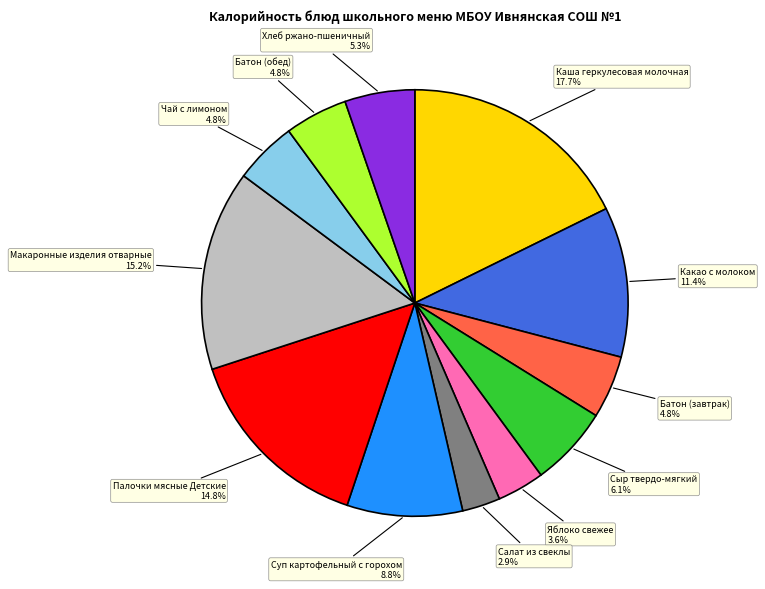

Is there a majority slice in this chart?

No